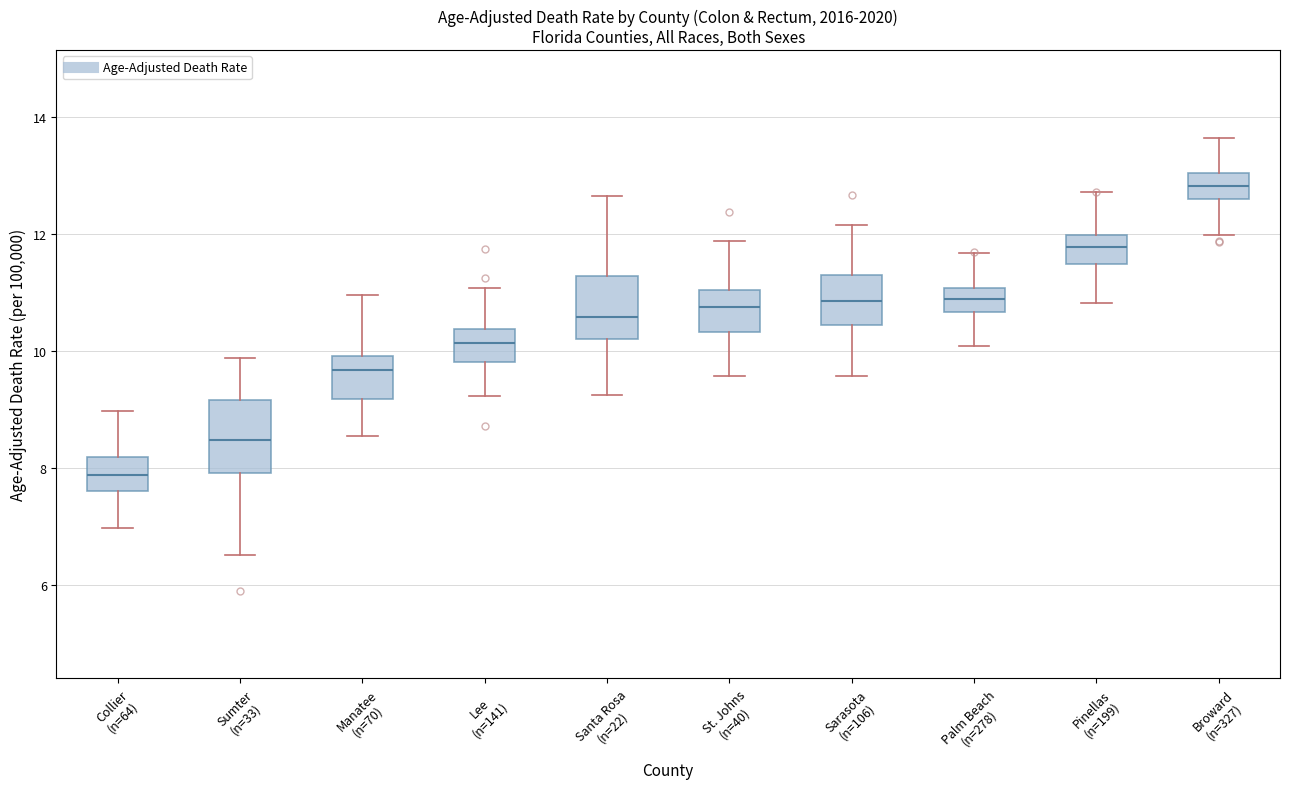

Where is the lower edge of the box for Sumter (n=33) on the y-axis? The values are not printed on the chart, so give them approximately, as read against the axis.

8.0